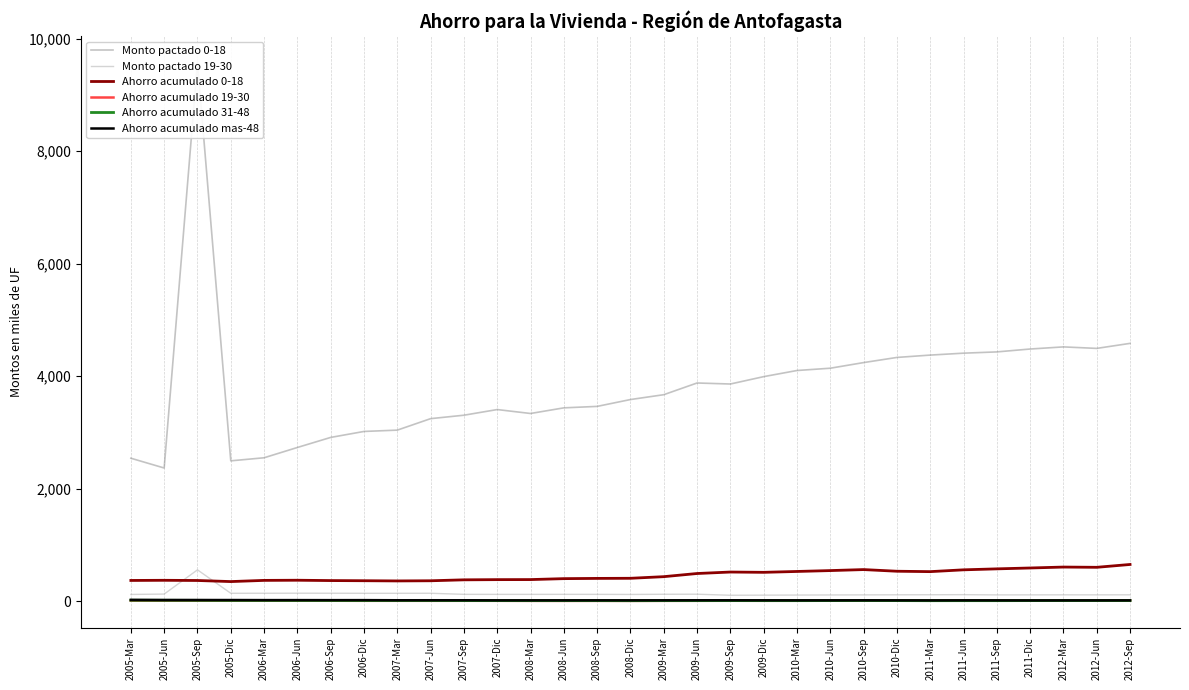

The value of Ahorro acumulado 19-30 at 2009-Dic is 14.3. True or false?

False